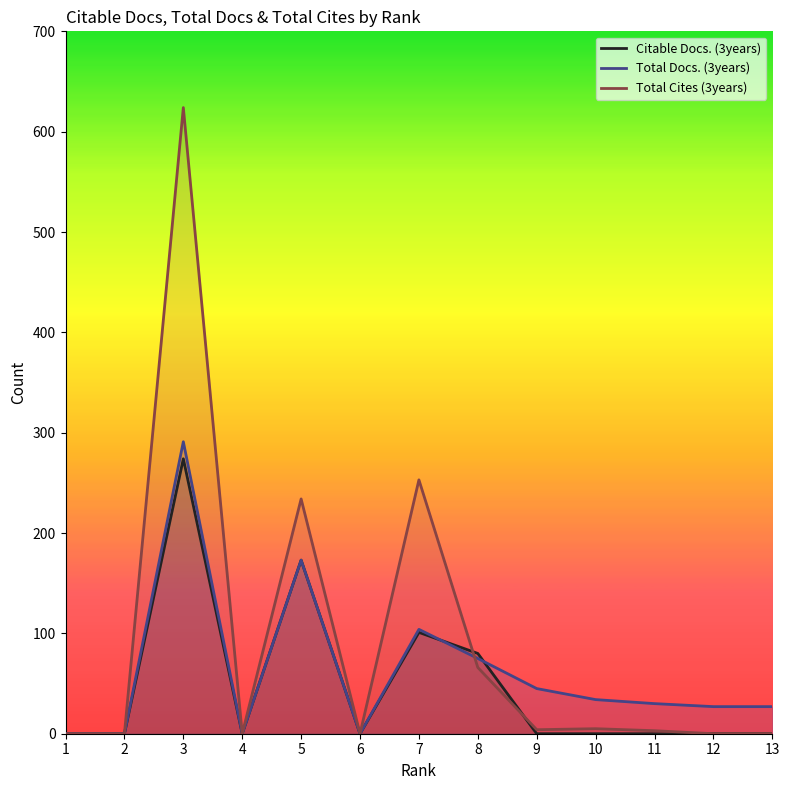

True or false: Citable Docs. (3years) and Total Docs. (3years) intersect in this chart.

True